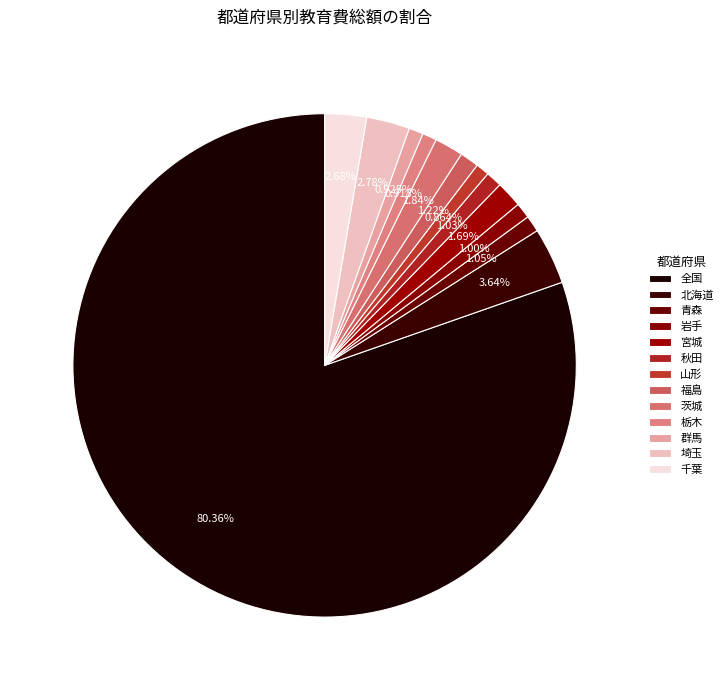

How many slices are in this pie chart?

13